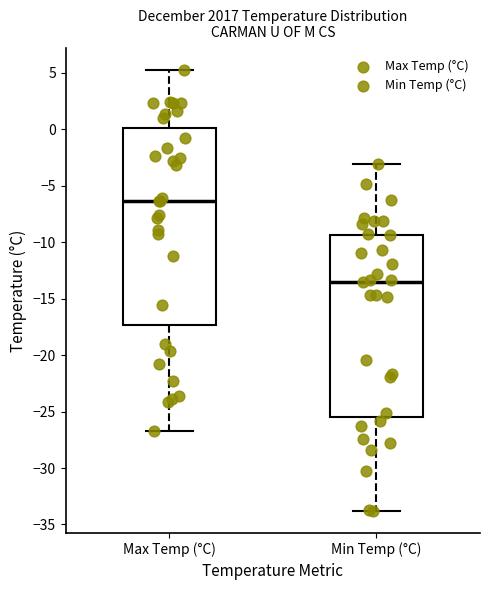

Comparing the boxes themselves (not the whiskers), which one is the tallest?

Max Temp (°C)